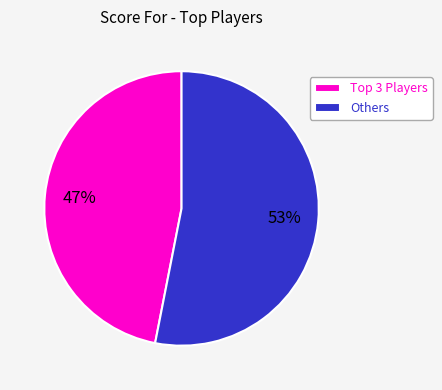

Does Others represent more than half of the total?

Yes